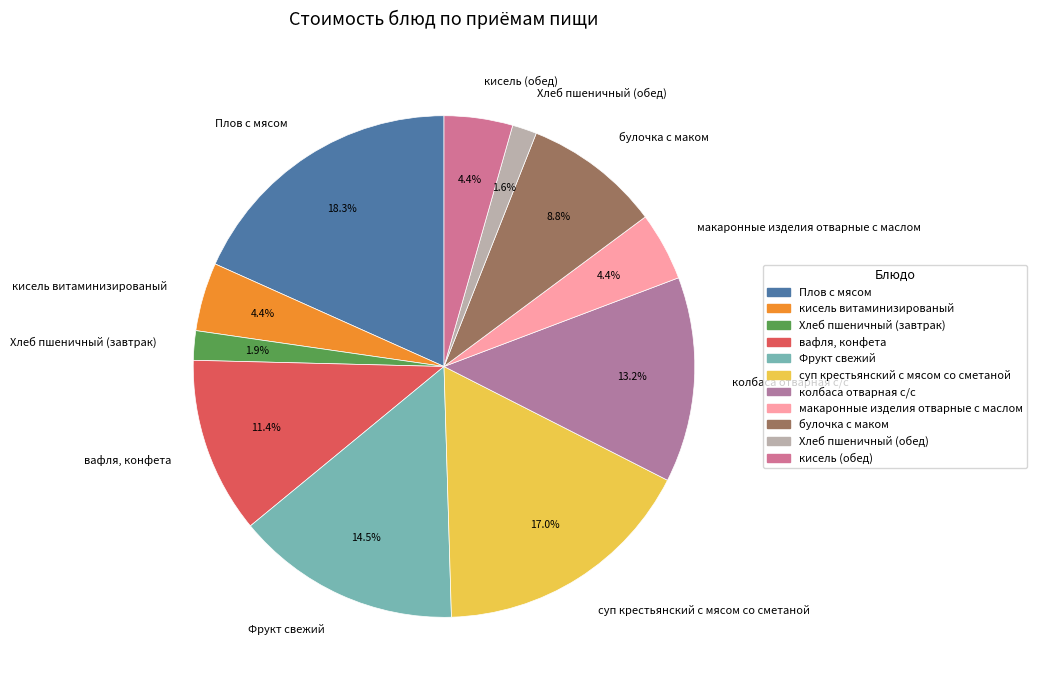

Which category has the biggest portion of the pie?

Плов с мясом